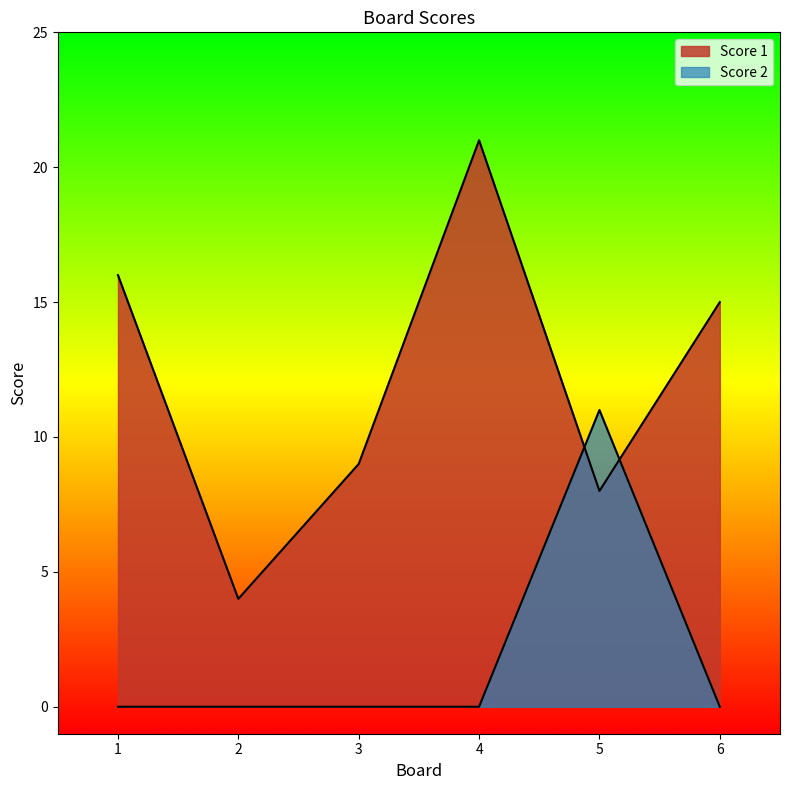

The value of Score 2 at 6 is 4. True or false?

False